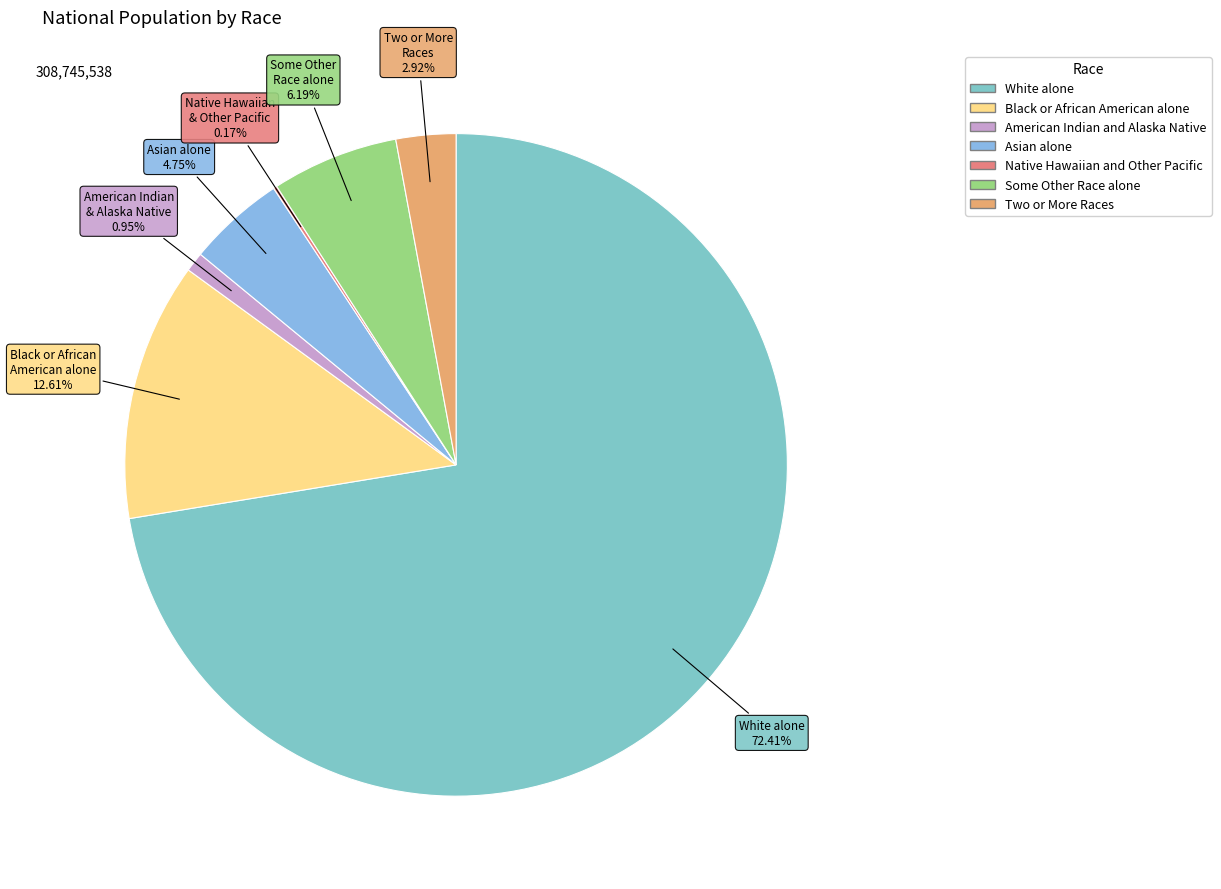

Rank the categories by value from highest to lowest.

White alone, Black or African American alone, Some Other Race alone, Asian alone, Two or More Races, American Indian and Alaska Native, Native Hawaiian and Other Pacific